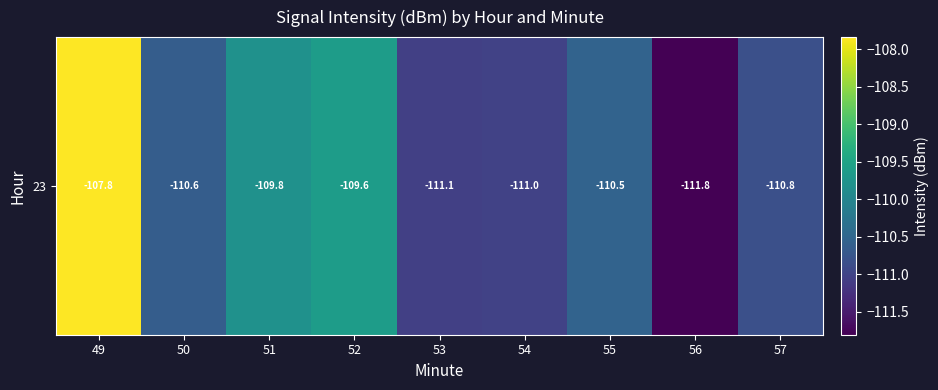

List the labels in order of value, largest first.

49, 52, 51, 55, 50, 57, 54, 53, 56